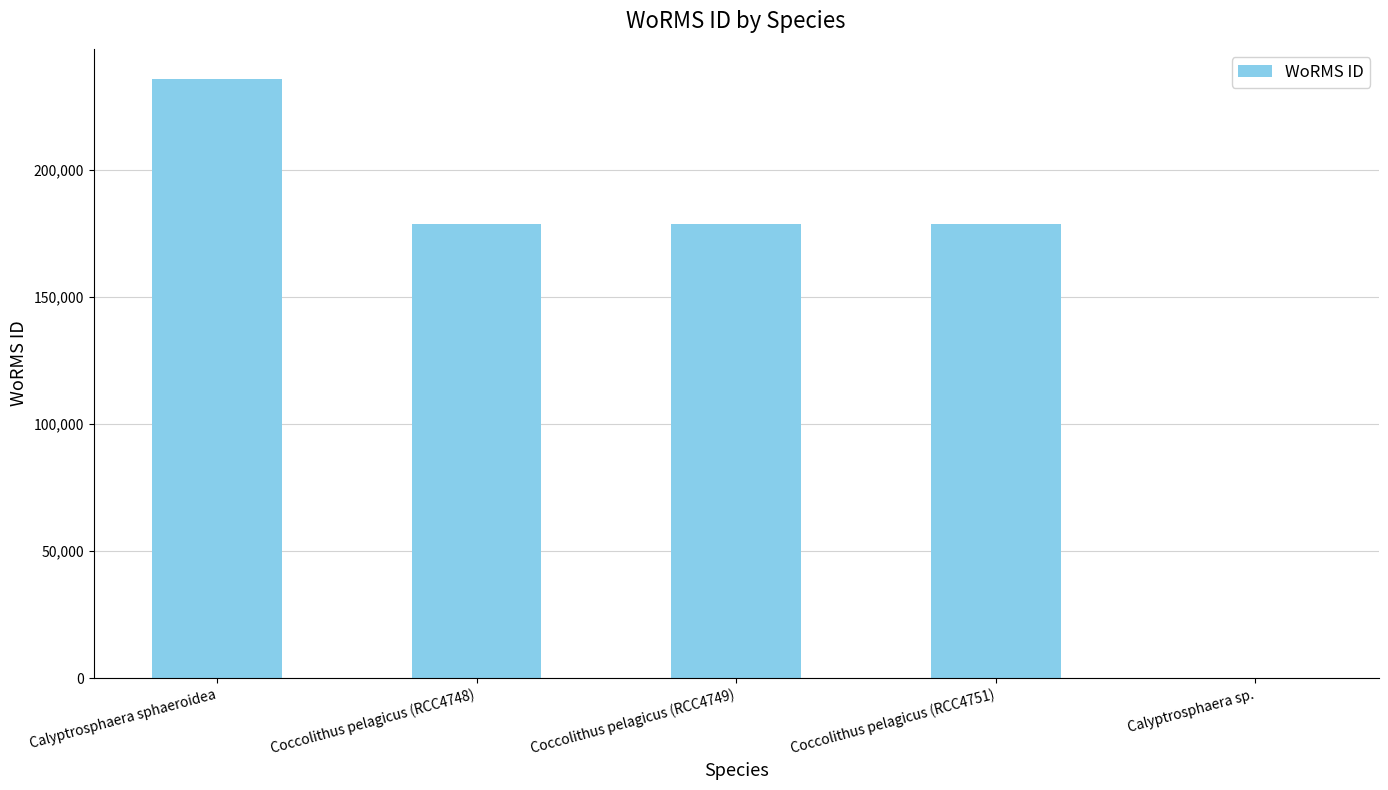

Reading left to right, transcribe all the data shown in this chart.

235868	178600	178600	178600	0